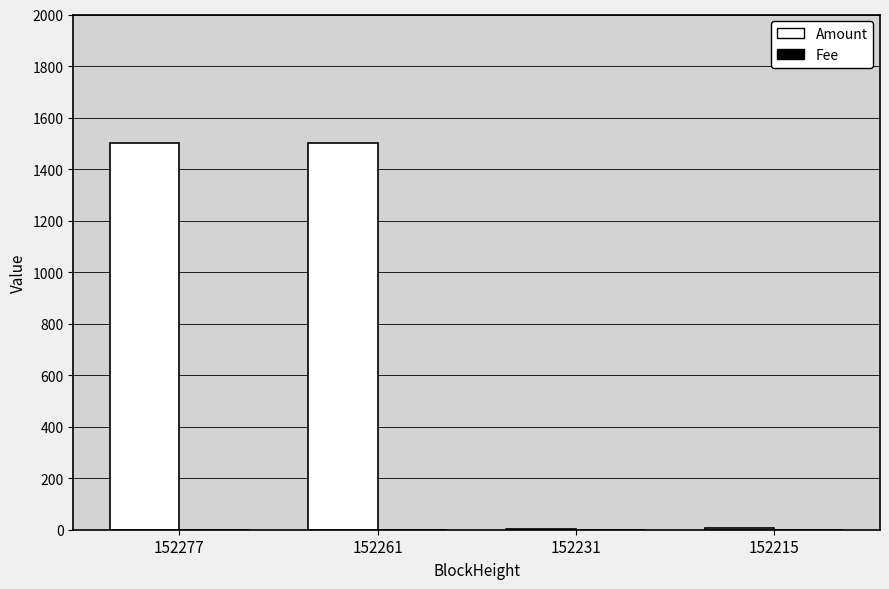

Which series has the largest total across all categories?

Amount